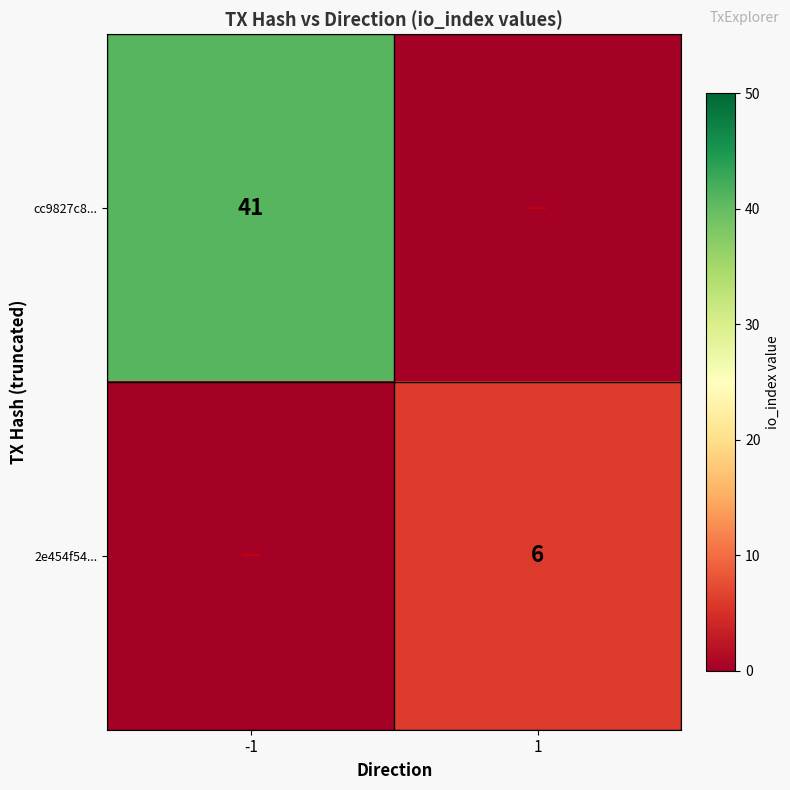

True or false: 2e454f54... has a value of 6 at 1.

True